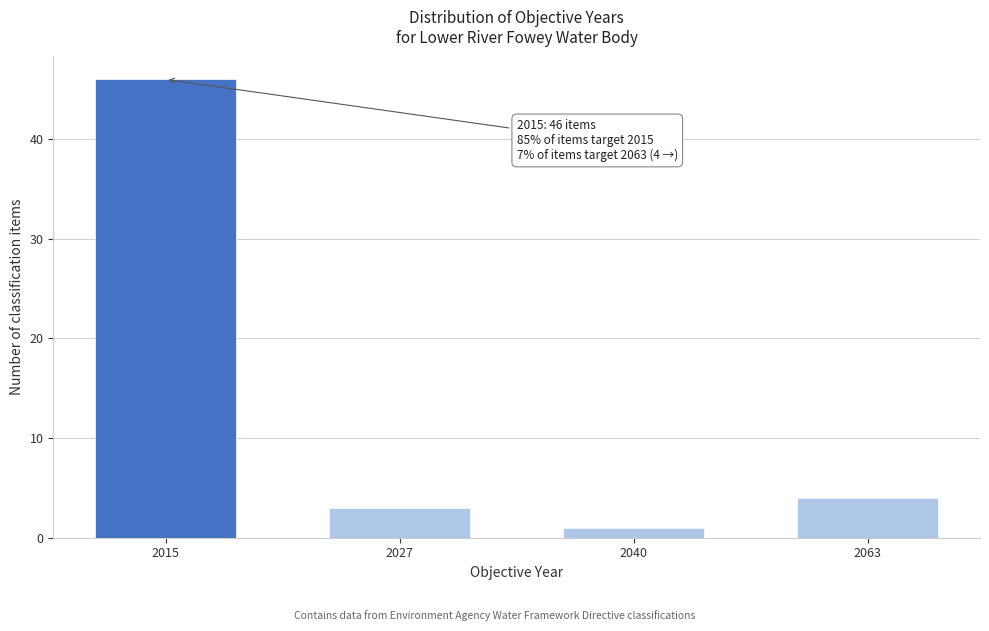

Reading left to right, transcribe all the data shown in this chart.

46	3	1	4